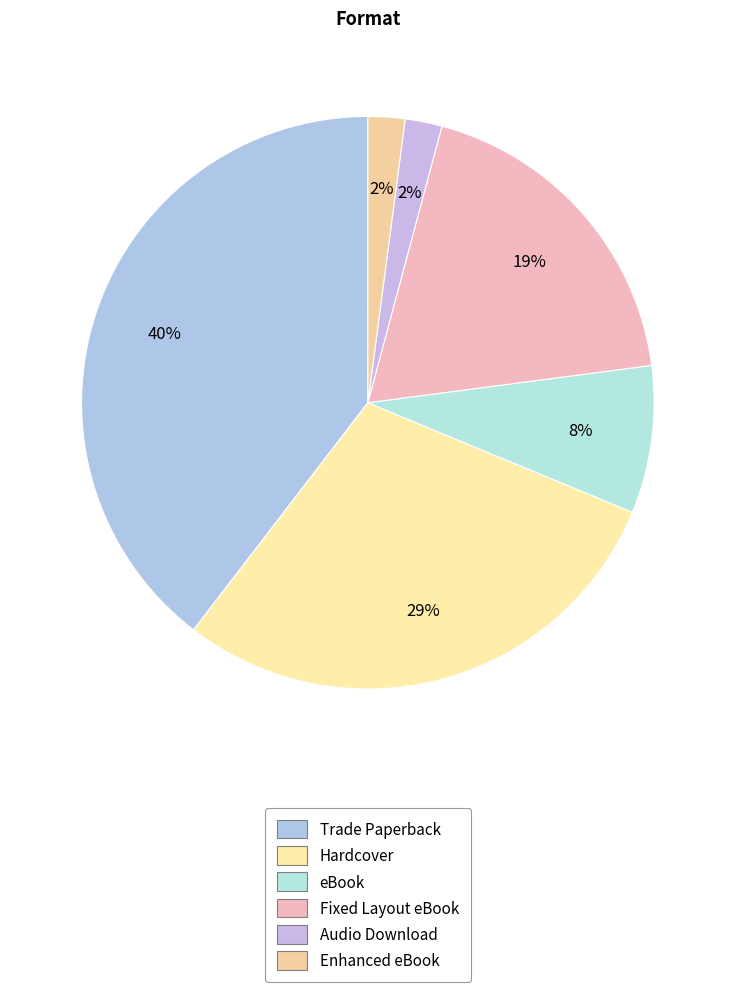

The Enhanced eBook slice represents 2% of the pie. True or false?

True